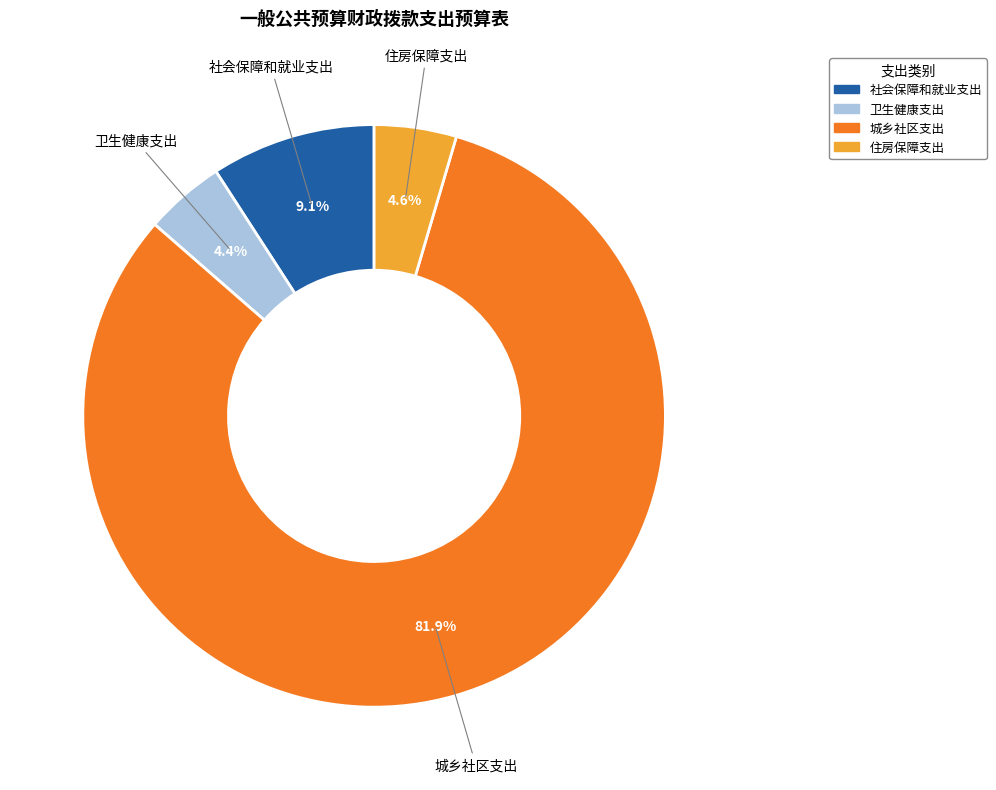

Which slice is the largest?

城乡社区支出